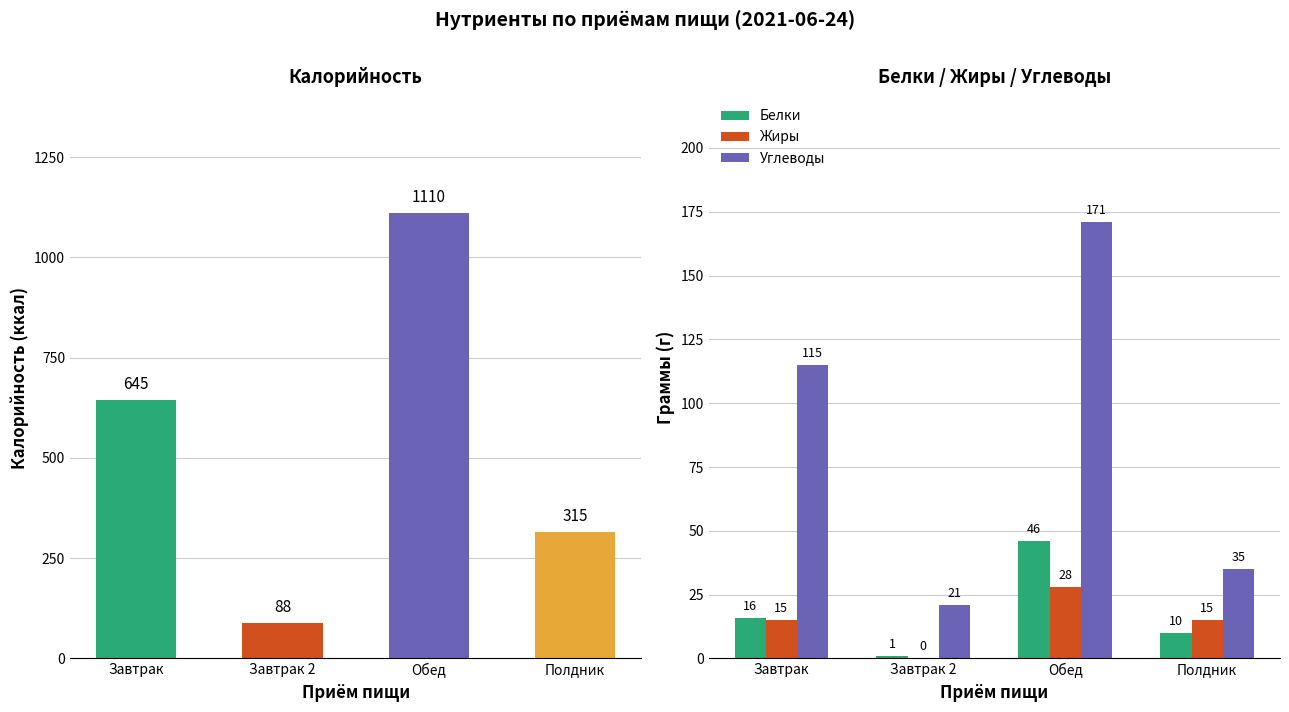

How many bars are there in total?

16